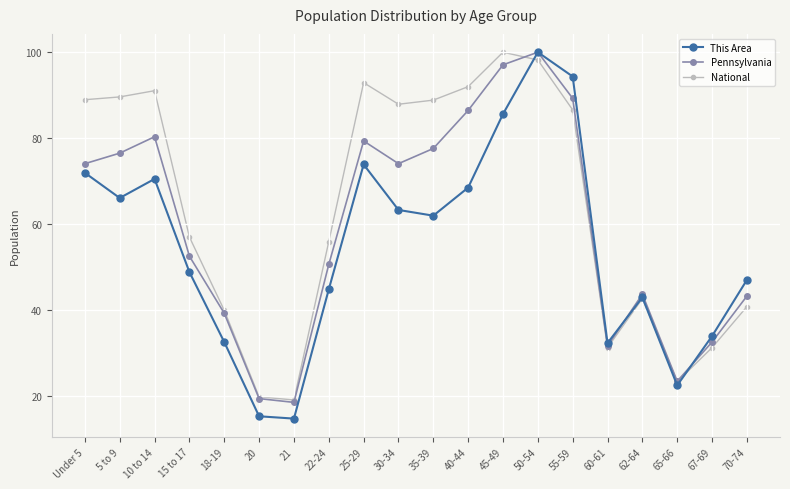

Is it true that This Area equals 9.9 at 21?

False